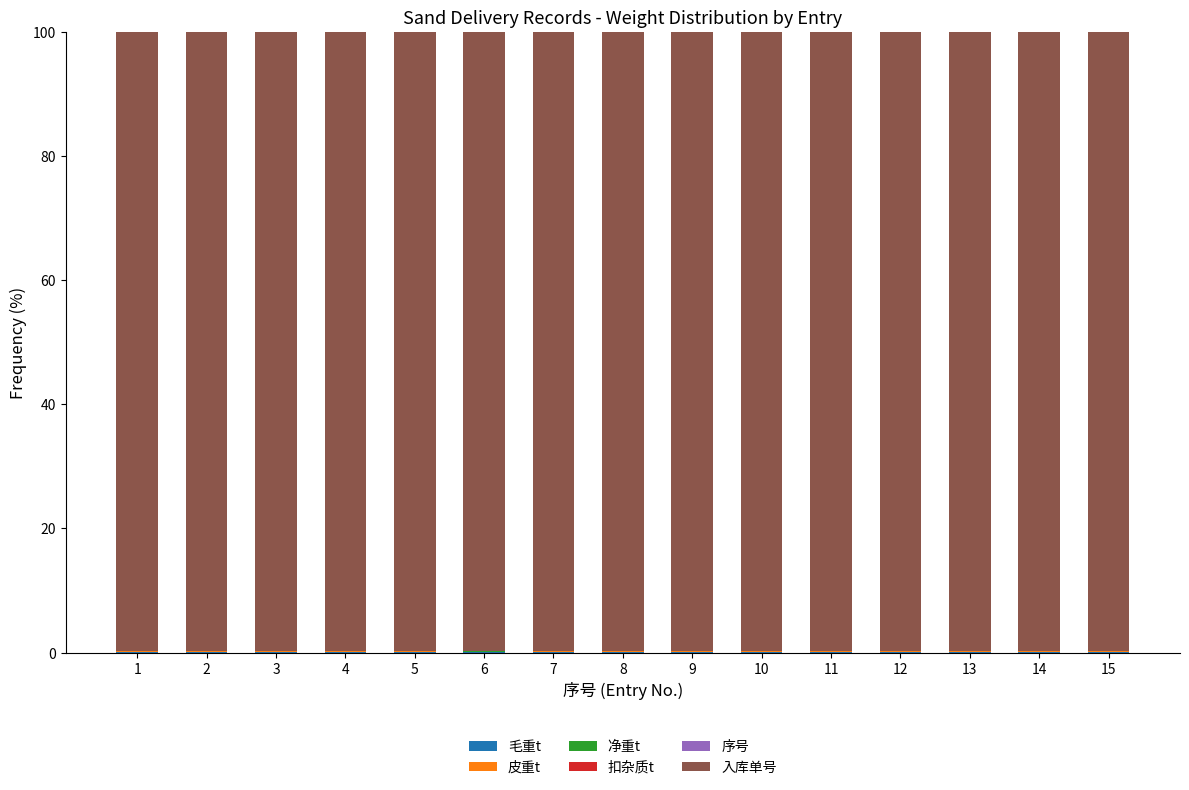

Which series has the widest spread of values?

入库单号